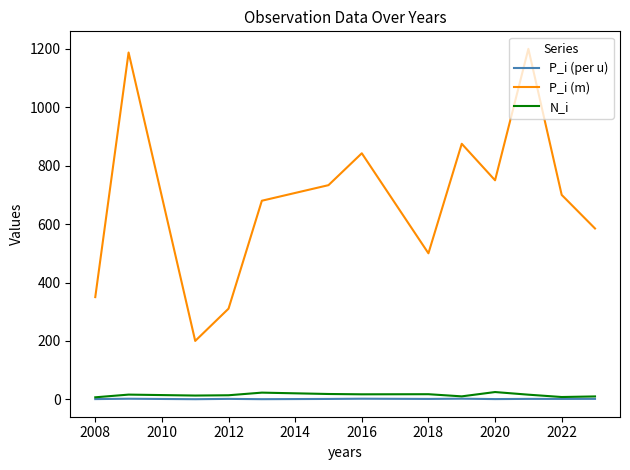

Is this an area chart (filled region under the line)?

No